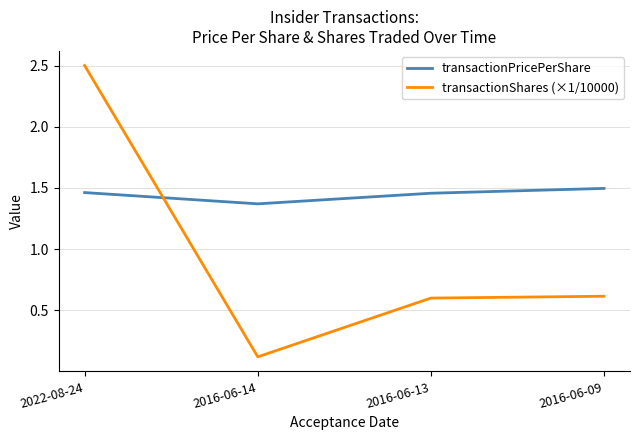

Which label corresponds to the largest value in the chart?

2022-08-24